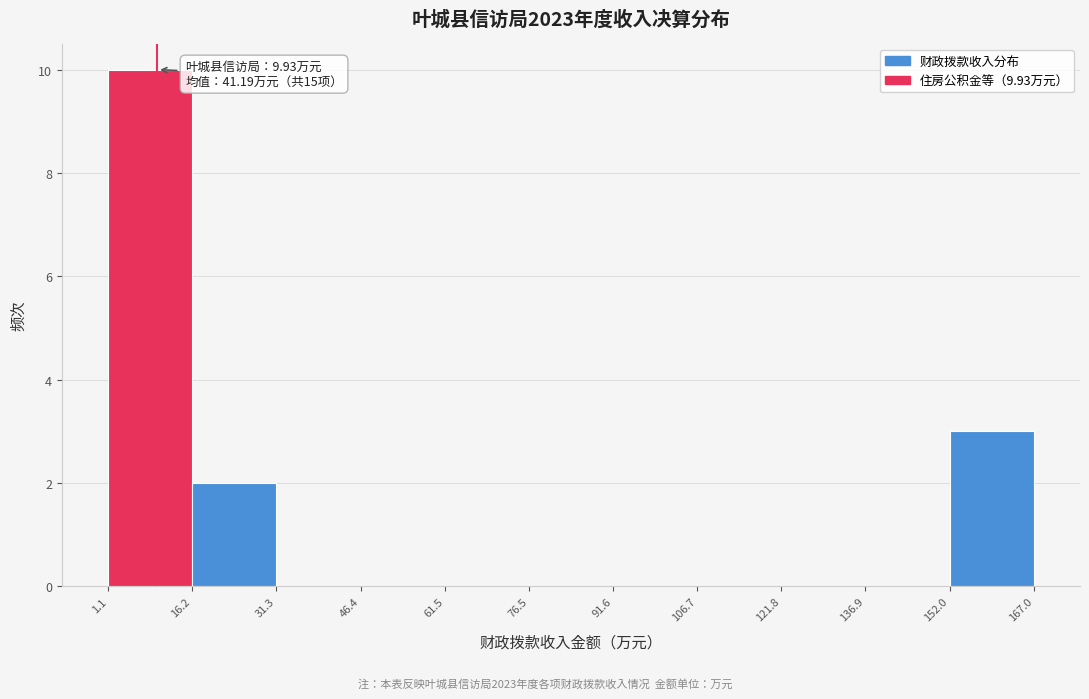

Which range on the x-axis has the tallest bar?

1.1 to 16.2